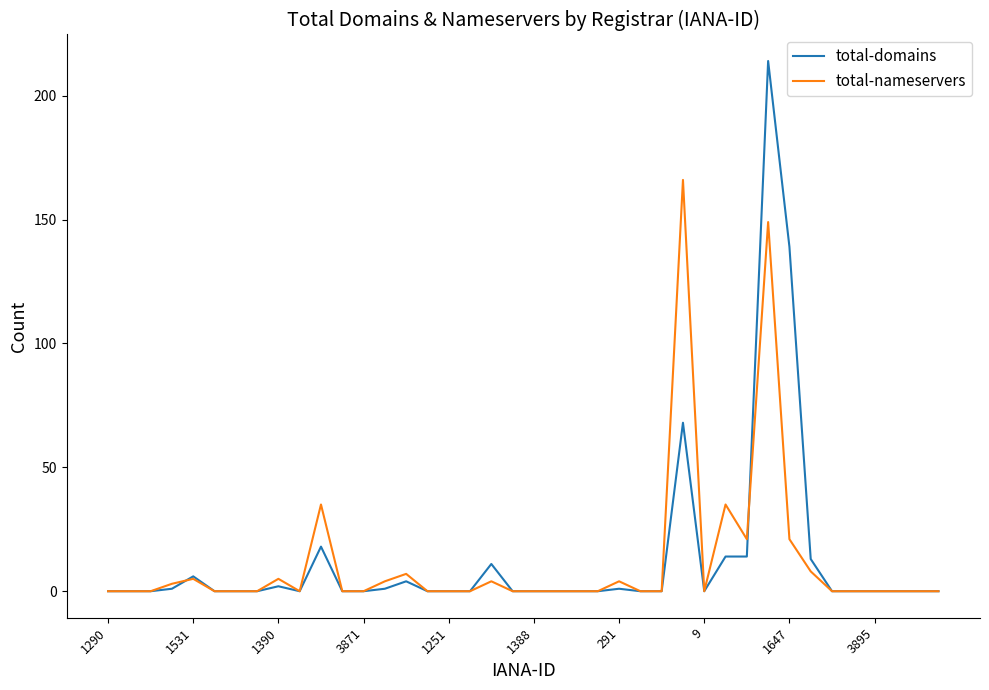

What is the maximum value shown in the chart?

214